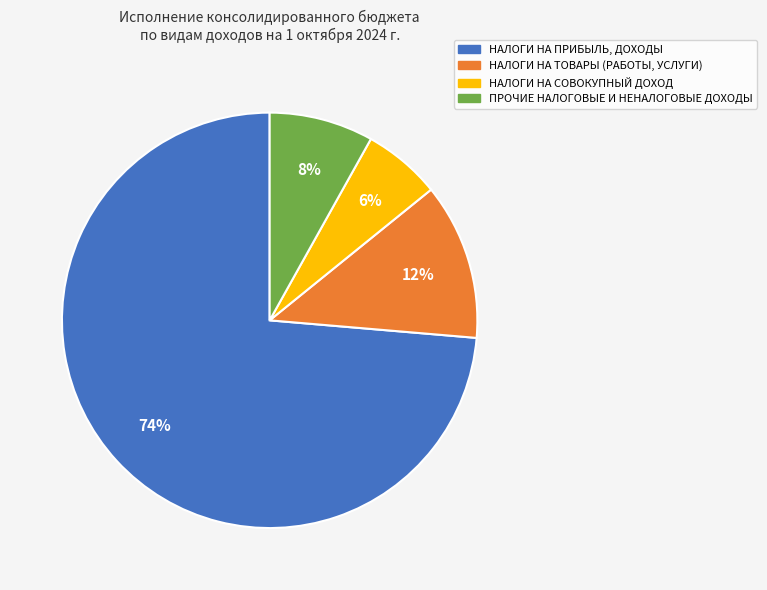

What is the majority slice?

НАЛОГИ НА ПРИБЫЛЬ, ДОХОДЫ